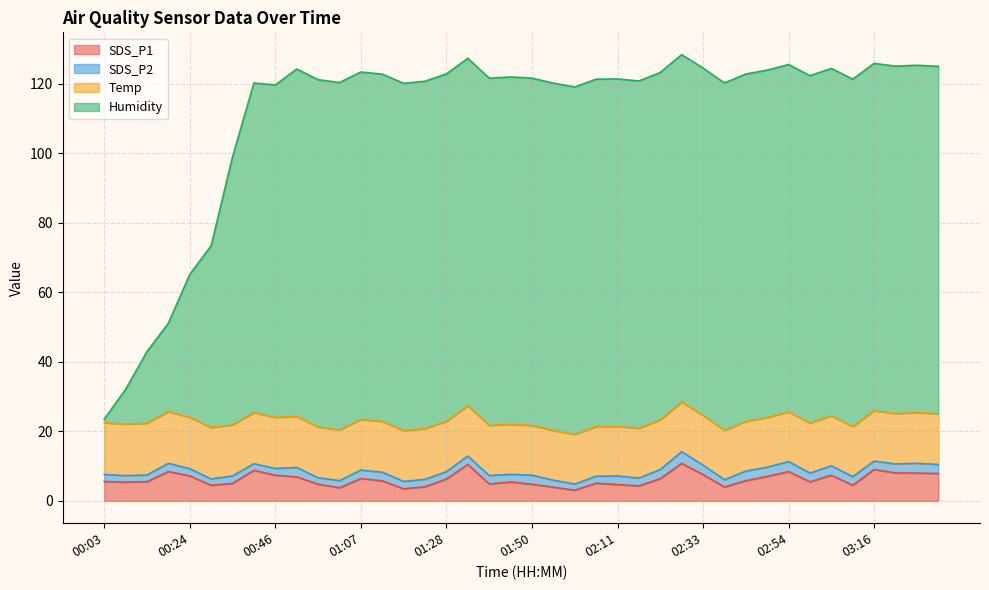

The value of Humidity at 01:12 is 122.8. True or false?

True